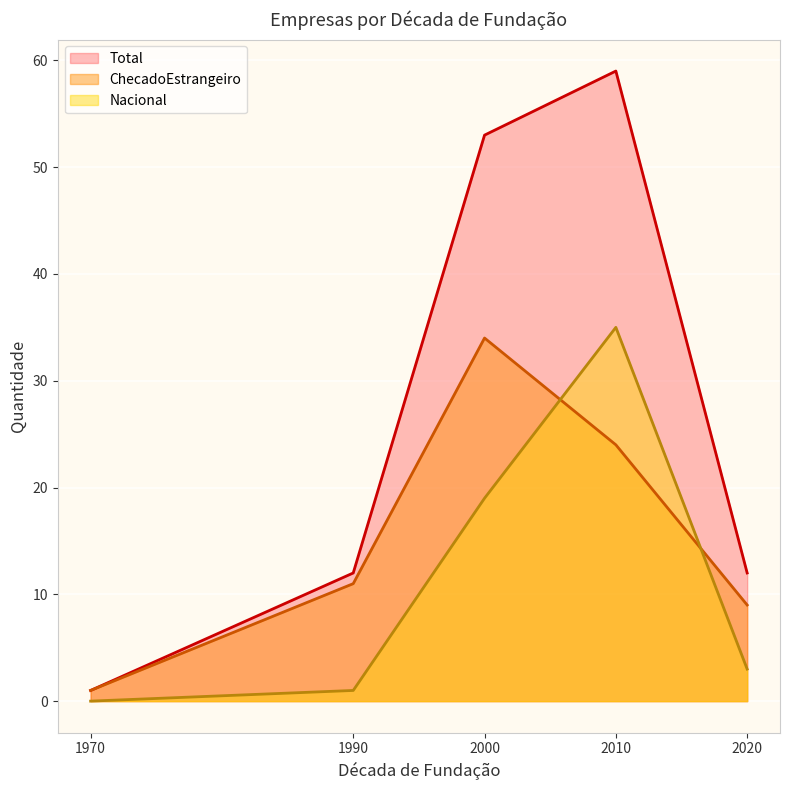

How many distinct data groups are displayed?

3